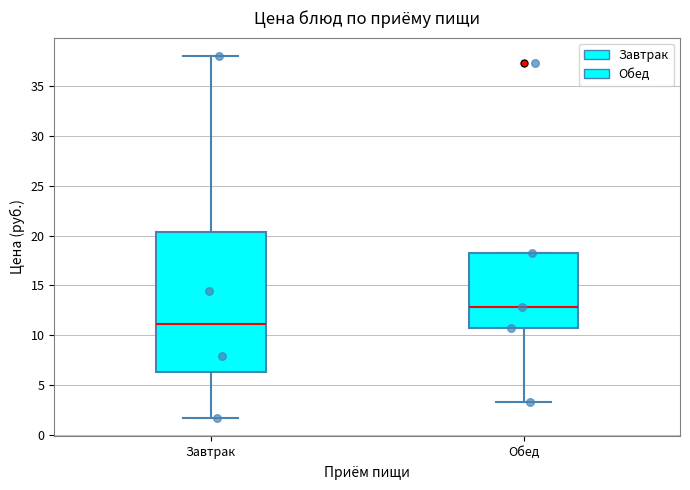

Comparing the boxes themselves (not the whiskers), which one is the tallest?

Завтрак